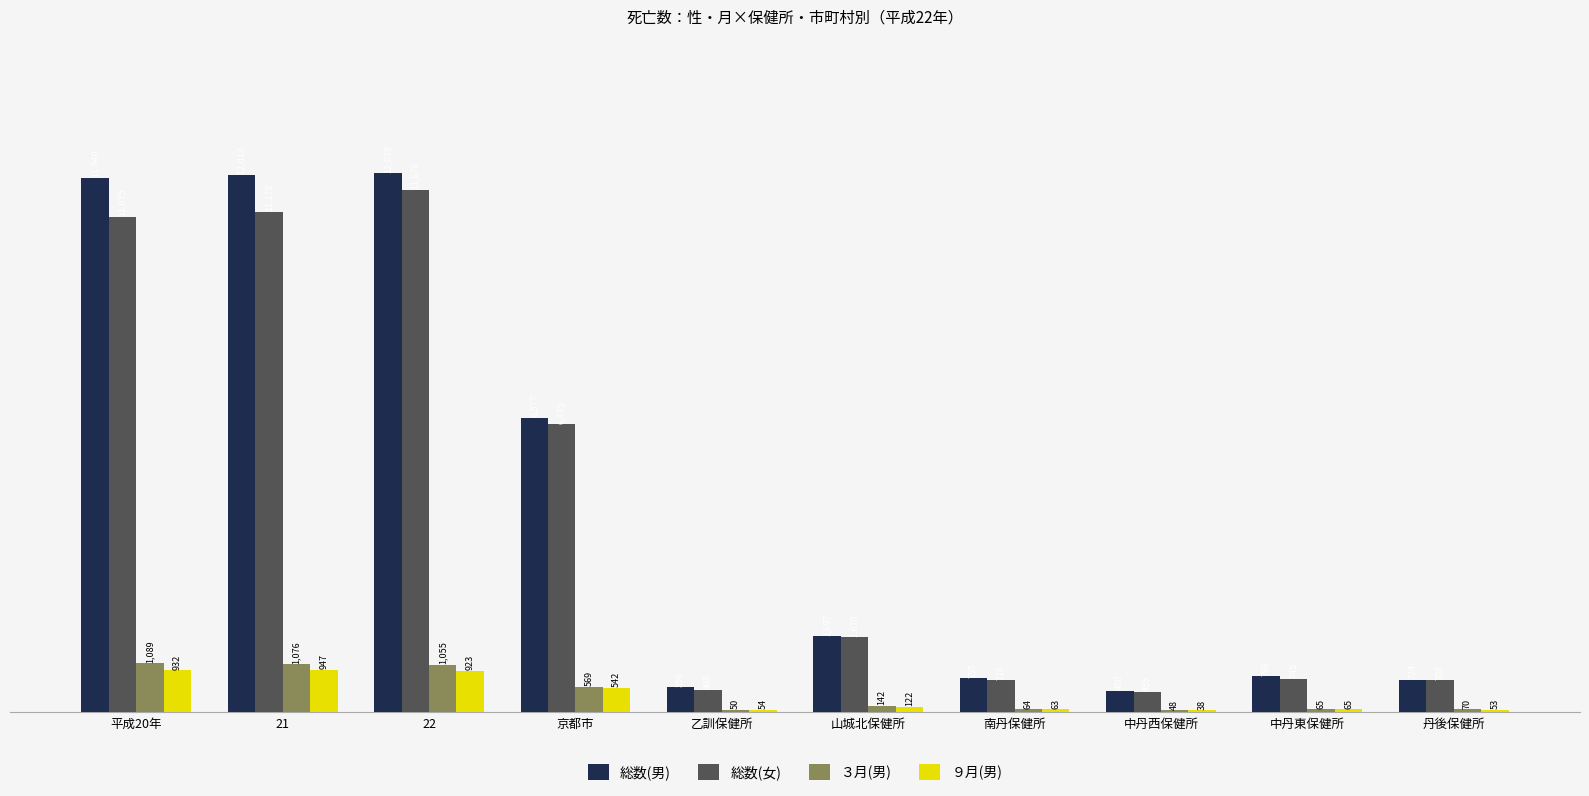

Reading right to left, list all the values displayed in this chart.

総数(男): 724	798	480	755	1697	556	6577	12038	12013	11940
総数(女): 708	745	455	716	1670	498	6435	11676	11178	11075
３月(男): 70	65	48	64	142	50	569	1055	1076	1089
９月(男): 53	65	38	63	122	54	542	923	947	932